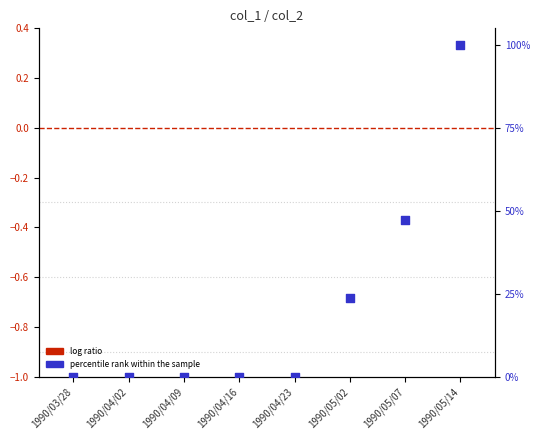

At how many categories does at least one series exceed 59?

1